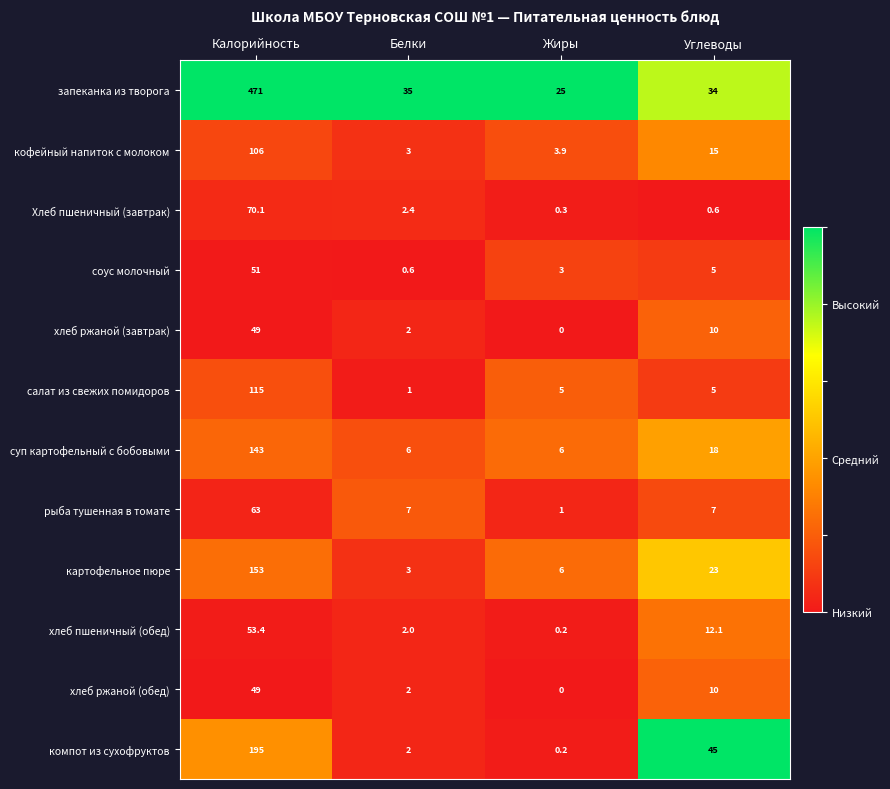

Which series changed the most between Калорийность and Углеводы?

запеканка из творога